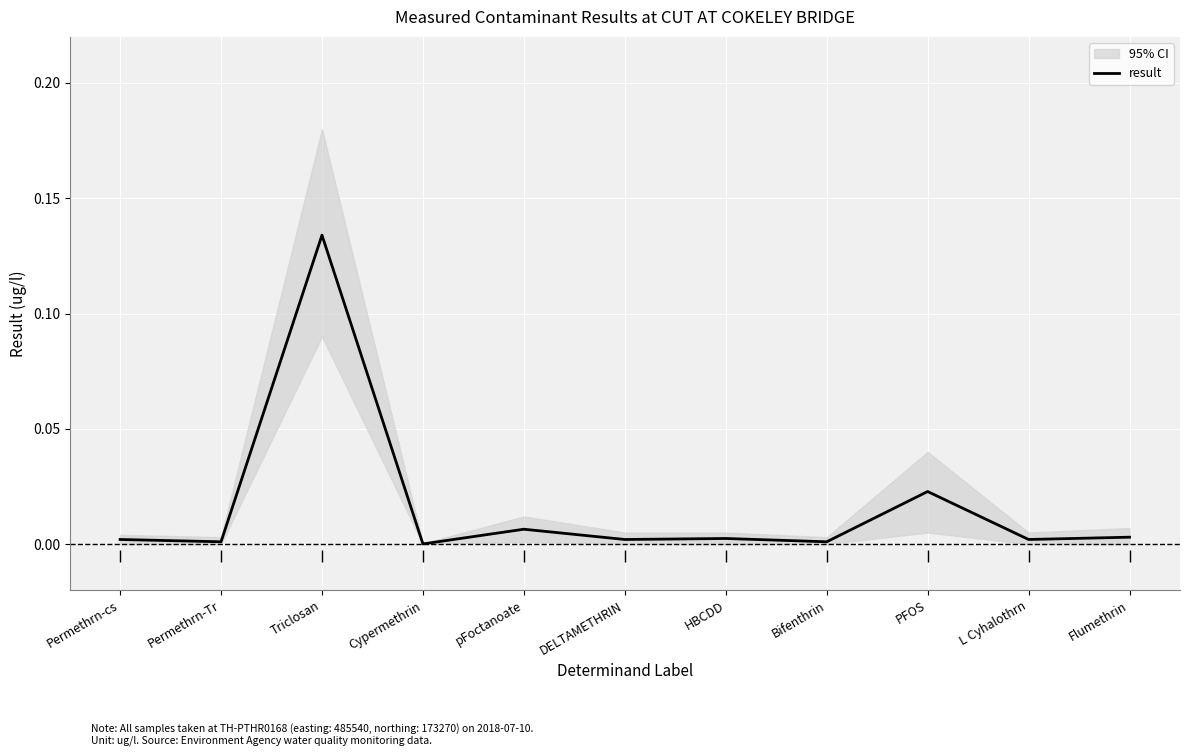

True or false: there are more than 2 points higher than both neighbors.

True